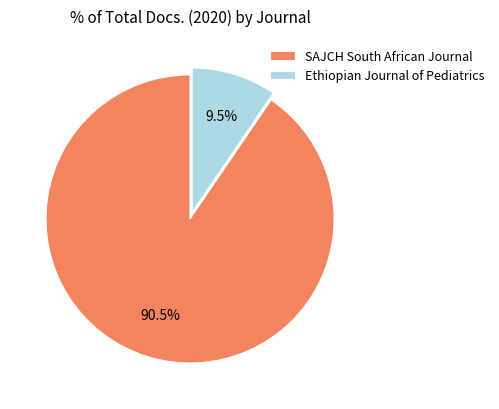

What is the total percentage of Ethiopian Journal of Pediatrics and SAJCH South African Journal?

100.0%